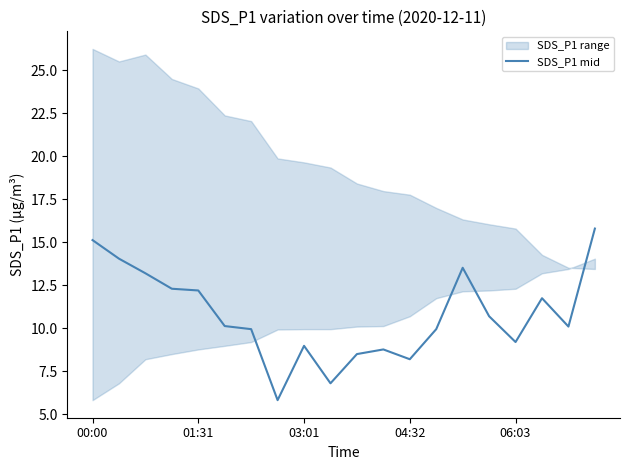

Approximately how many times larger is the value at 19 compared to 13?

1.6